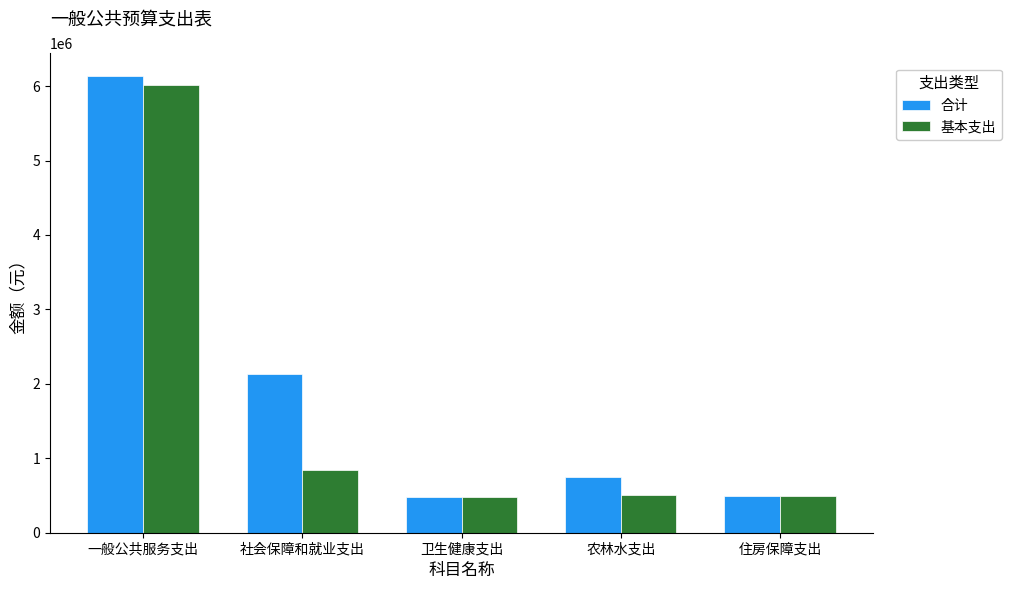

What are all the series names shown in the legend?

合计, 基本支出